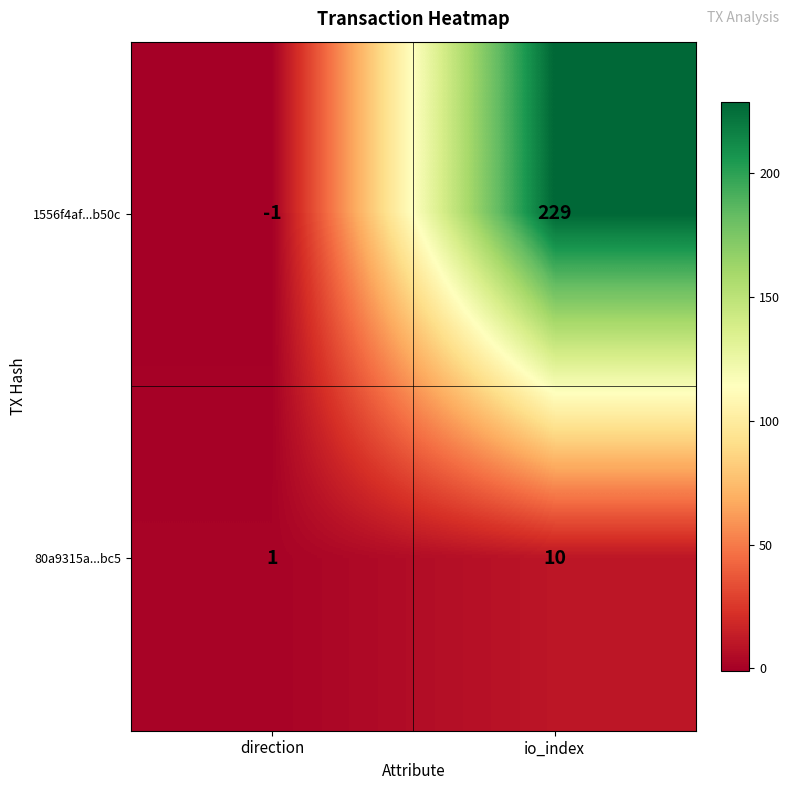

How many distinct data groups are displayed?

2